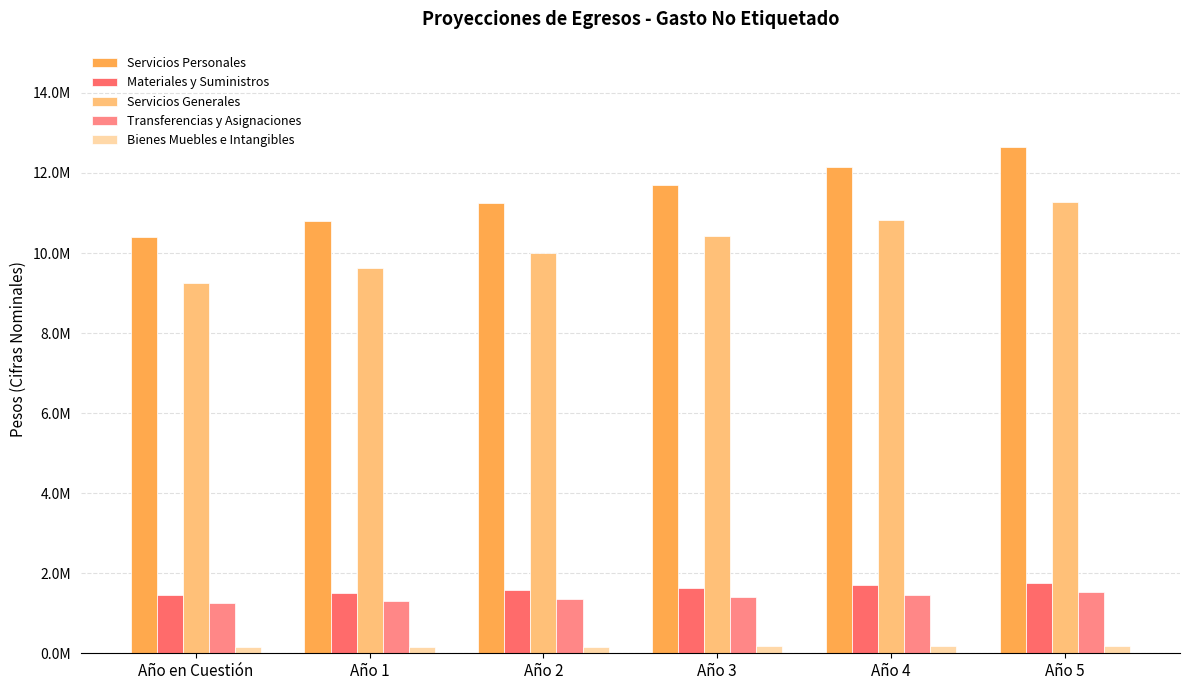

Does the chart contain any negative values?

No